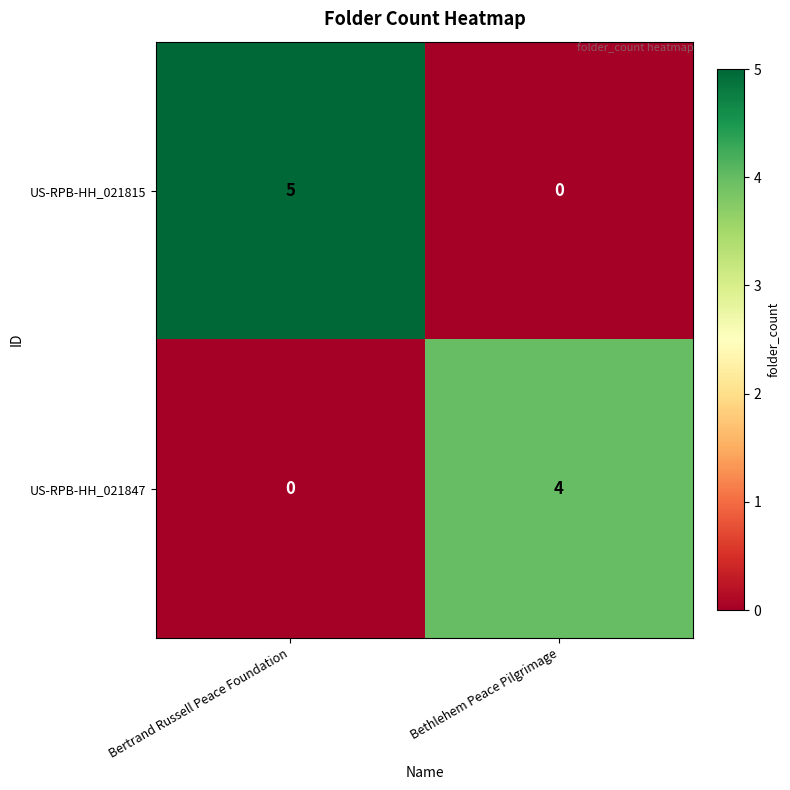

Reading left to right, transcribe all the data shown in this chart.

US-RPB-HH_021815: Bertrand Russell Peace Foundation=5	Bethlehem Peace Pilgrimage=0
US-RPB-HH_021847: Bertrand Russell Peace Foundation=0	Bethlehem Peace Pilgrimage=4